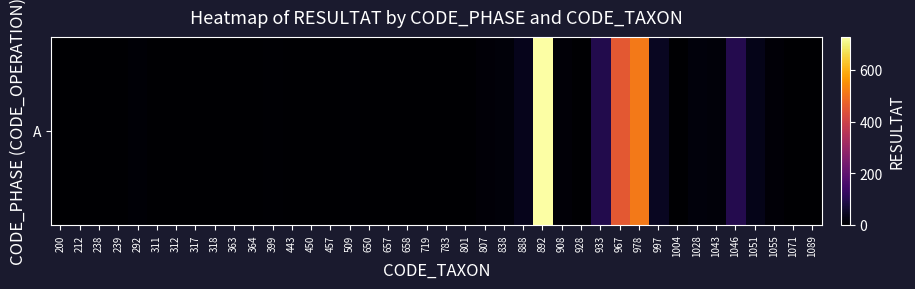

How many categories are shown in the chart?

40